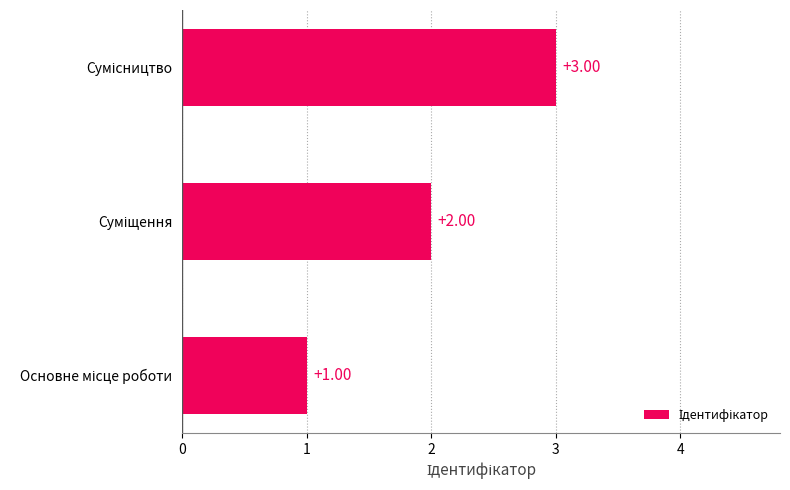

How many data points are less than 2?

1